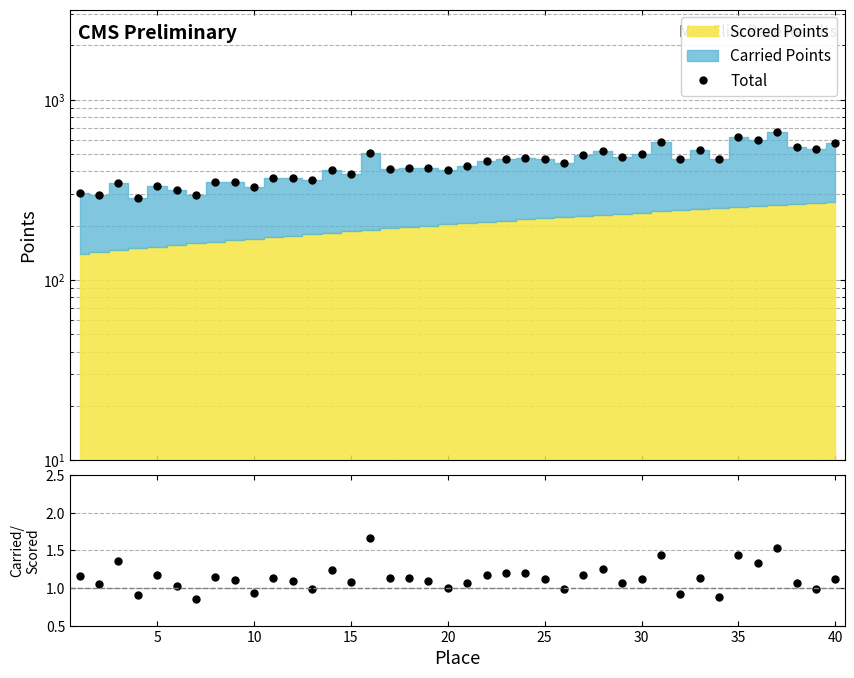

What is the minimum value for Carried/Scored?

0.9